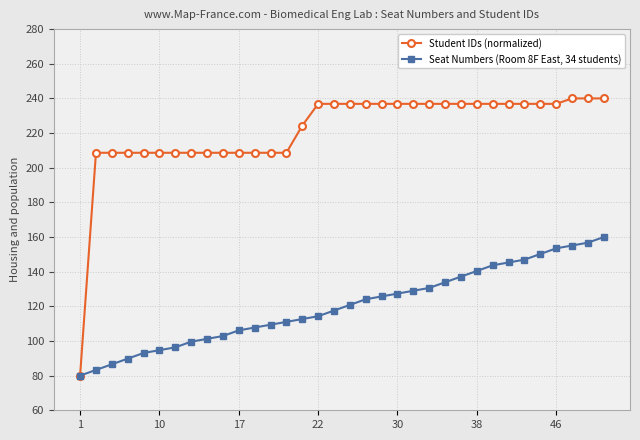

How many data points in Seat Numbers (Room 8F East, 34 students) are less than 120?

17